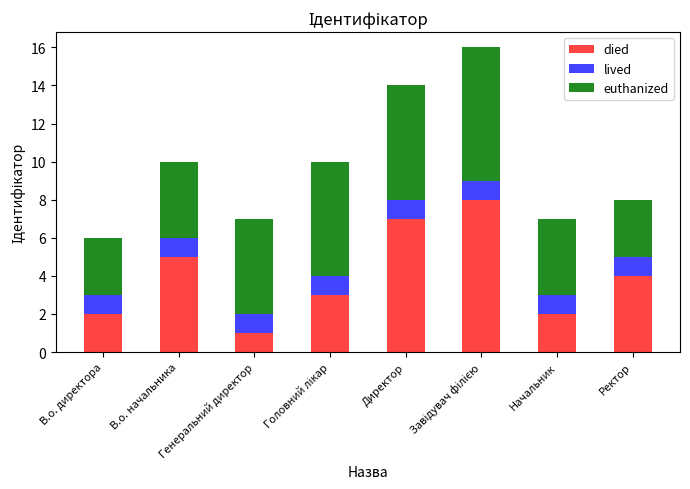

How many data points does each series have?

8